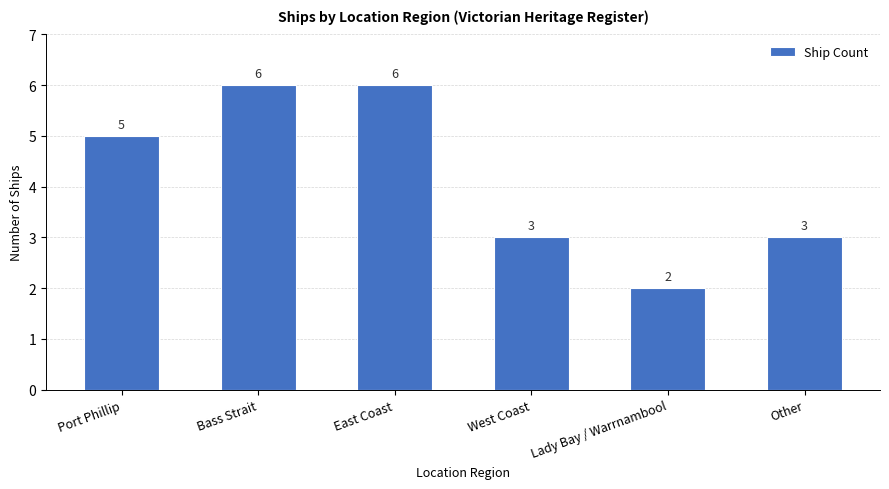

What is the difference between the maximum and second lowest values?

3